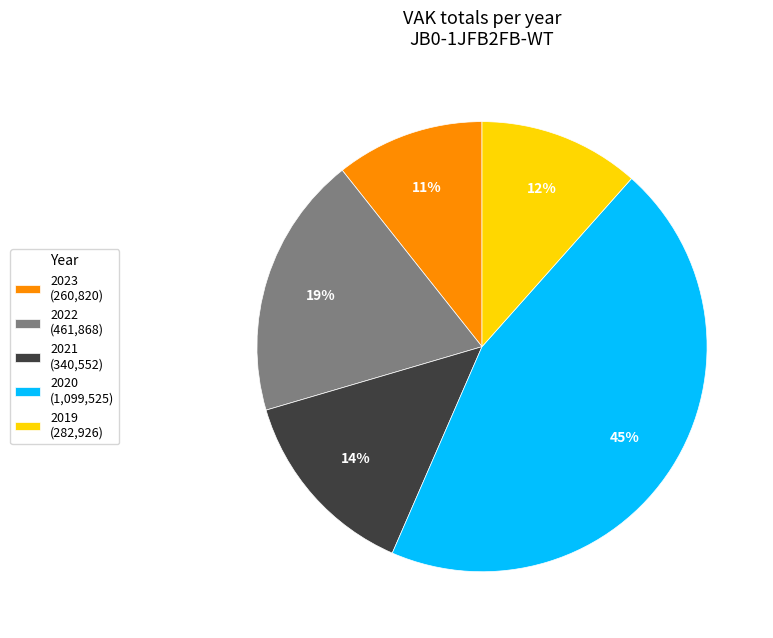

How many slices are in this pie chart?

5